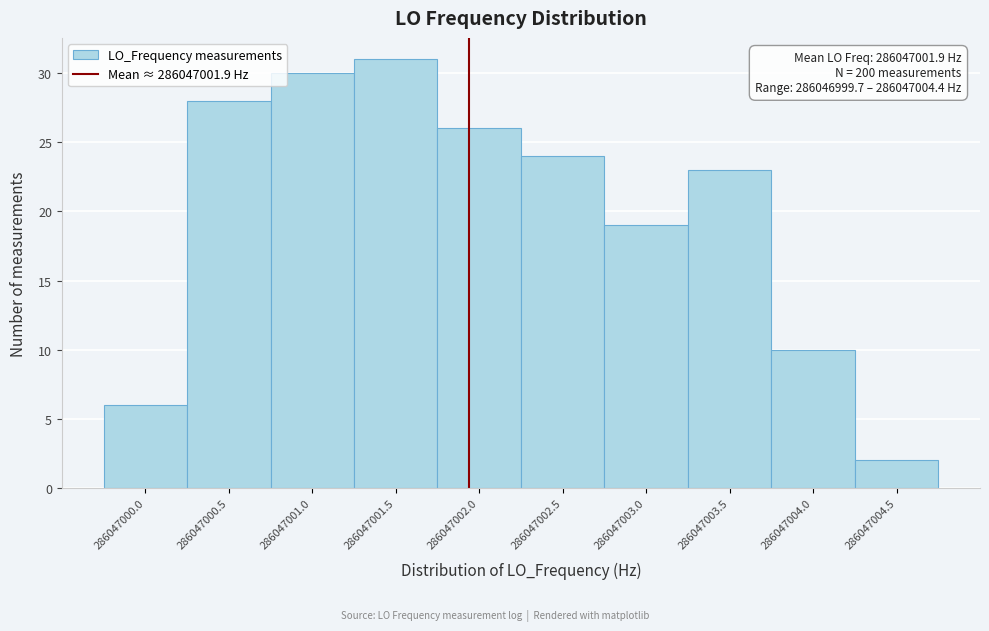

Reading left to right, extract all data points from this chart.

286047000.0=6	286047000.5=28	286047001.0=30	286047001.5=31	286047002.0=26	286047002.5=24	286047003.0=19	286047003.5=23	286047004.0=10	286047004.5=2